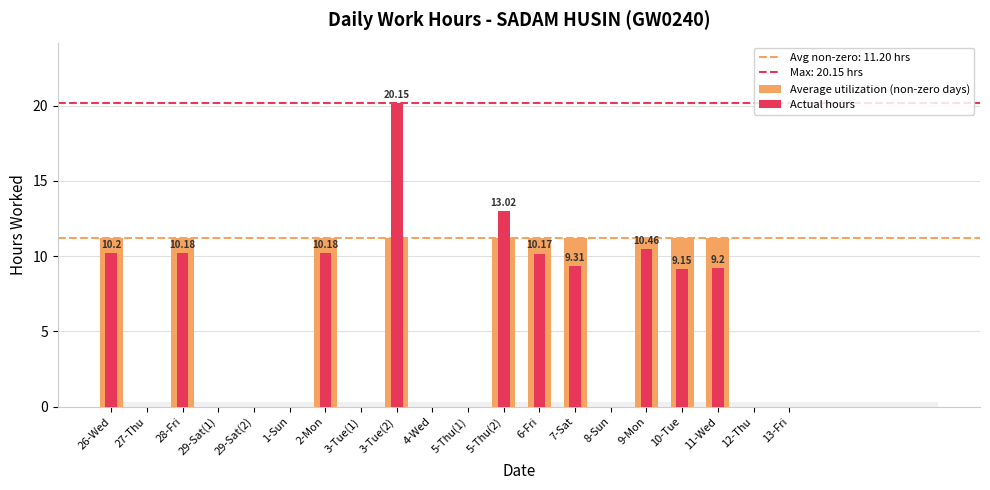

What is the difference between the maximum and minimum values in the Actual hours series?

20.1